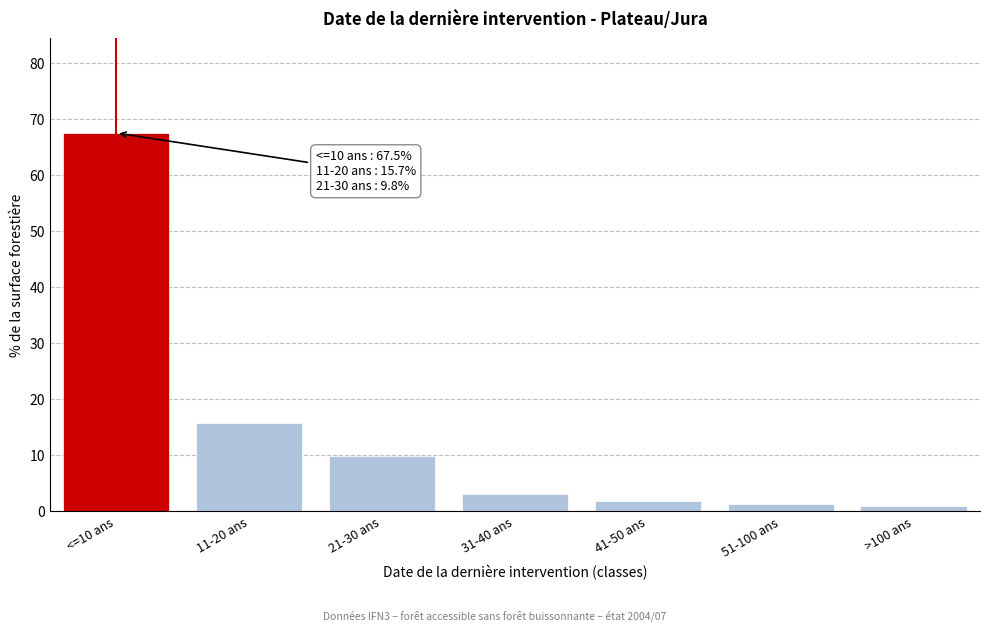

Reading left to right, what are all the values shown in this chart?

<=10 ans=67.5	11-20 ans=15.7	21-30 ans=9.8	31-40 ans=3.0	41-50 ans=1.8	51-100 ans=1.3	>100 ans=0.9